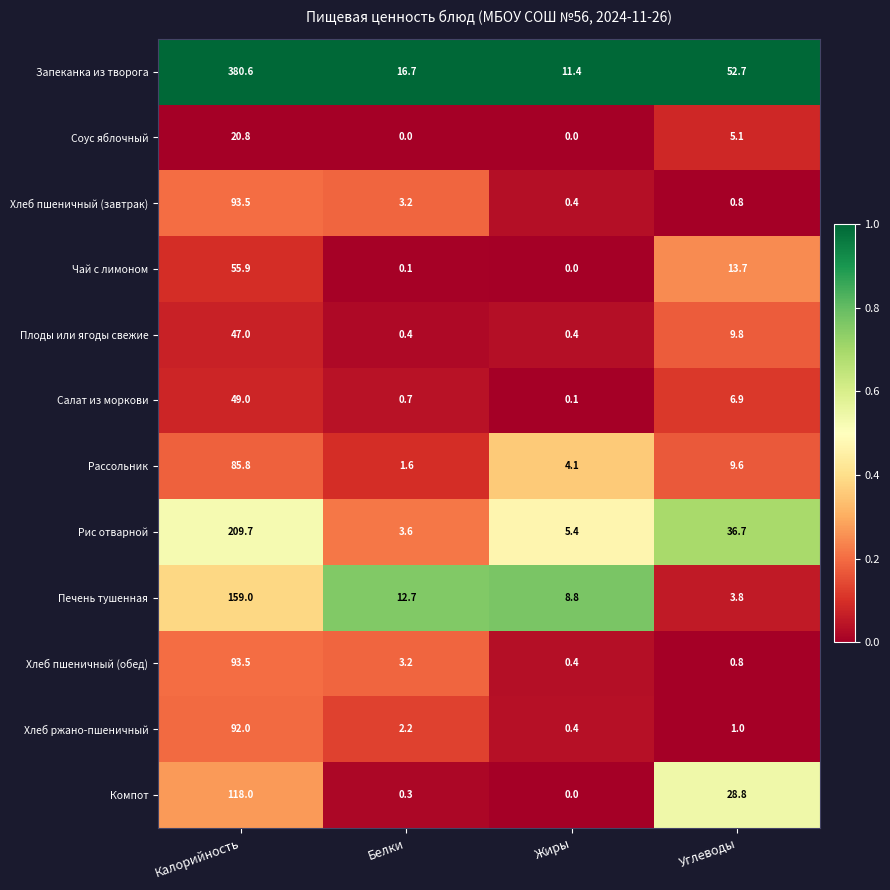

Where does the Хлеб ржано-пшеничный series first go above 2?

Калорийность